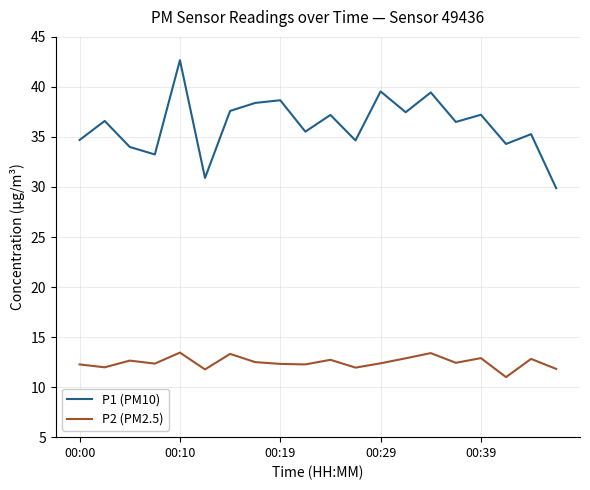

What is the difference between the maximum and minimum values in the P1 (PM10) series?

12.8